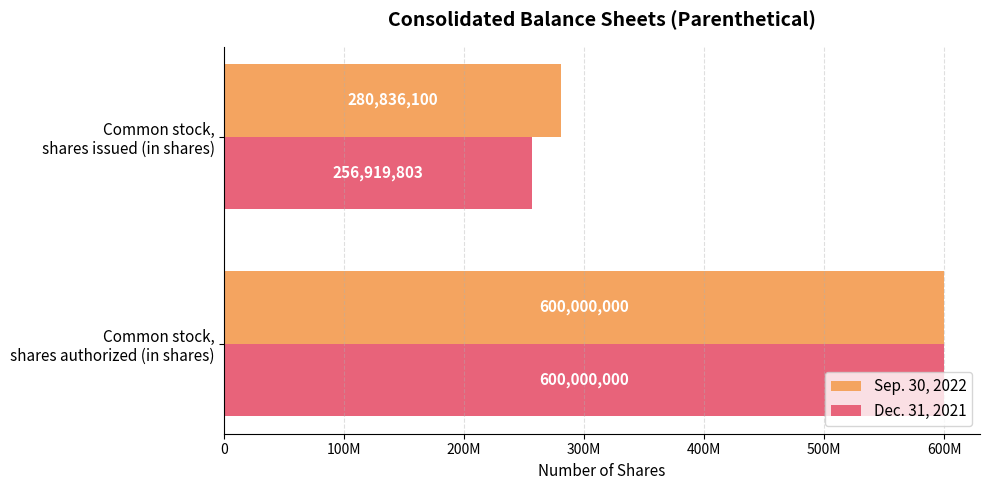

Which series has the largest total across all categories?

Sep. 30, 2022